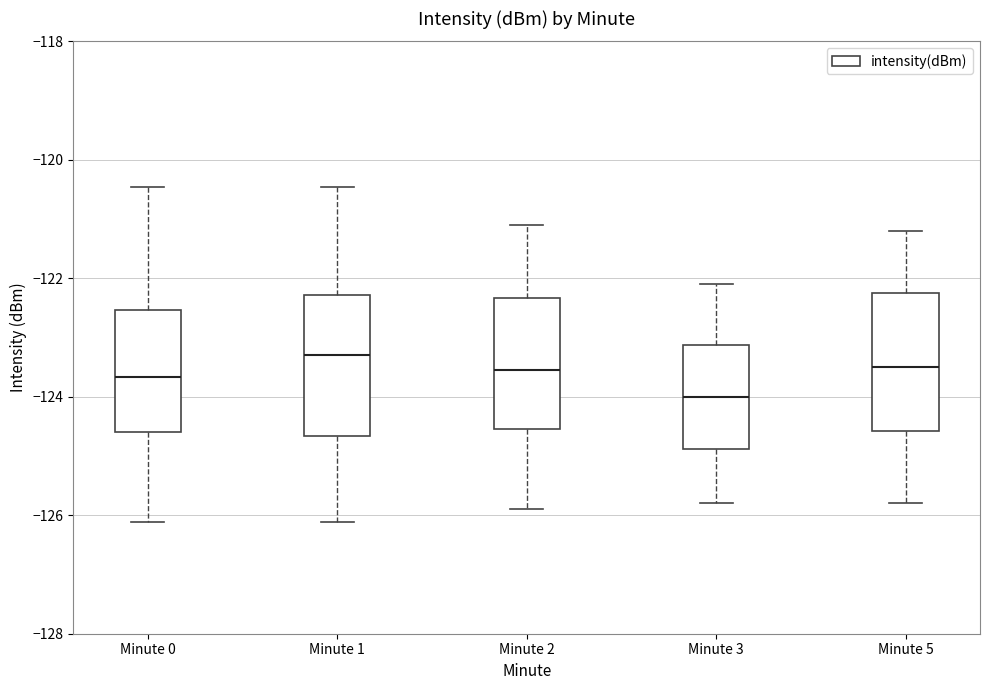

Where does the median line of the box for Minute 2 sit on the y-axis? The values are not printed on the chart, so give them approximately, as read against the axis.

-123.6